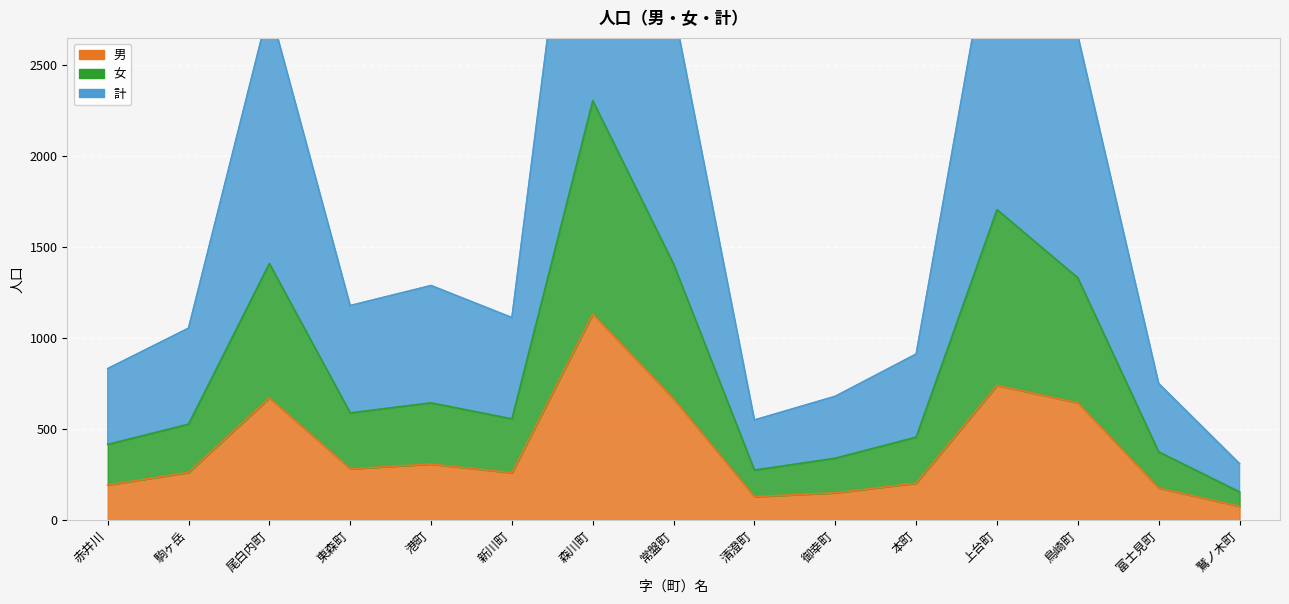

Between 赤井川 and 御幸町, which is larger?

赤井川